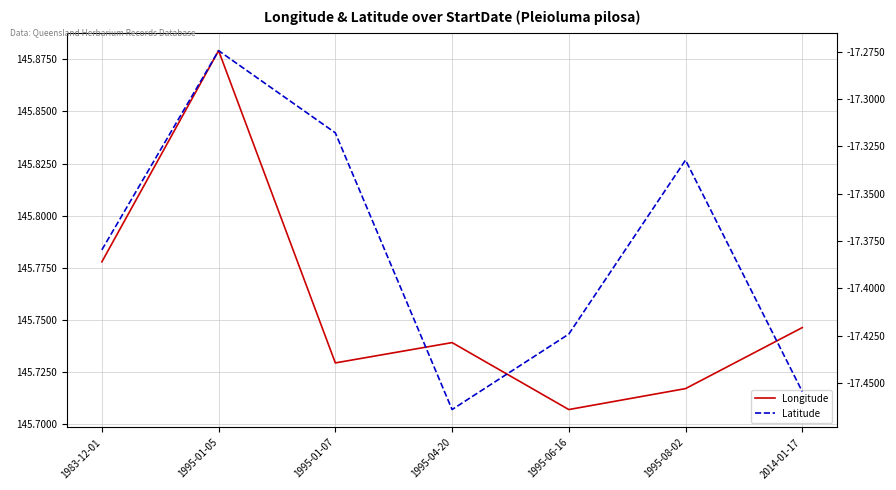

How many distinct data groups are displayed?

2